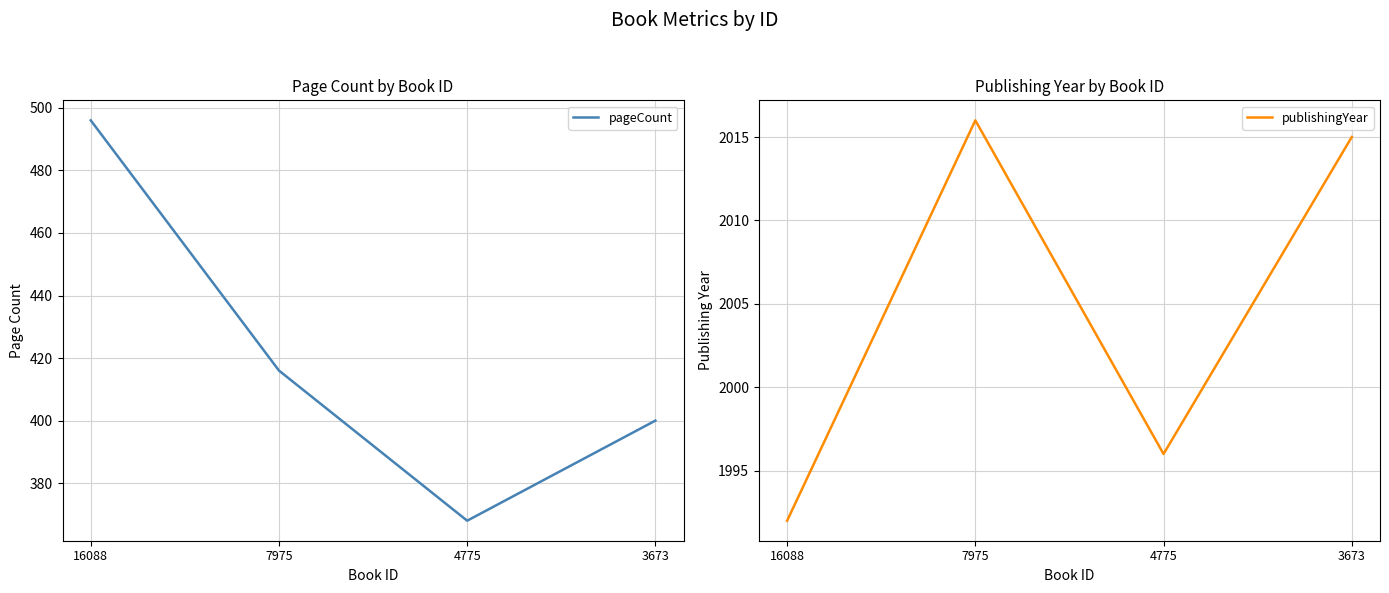

What is the greatest value displayed?

2016